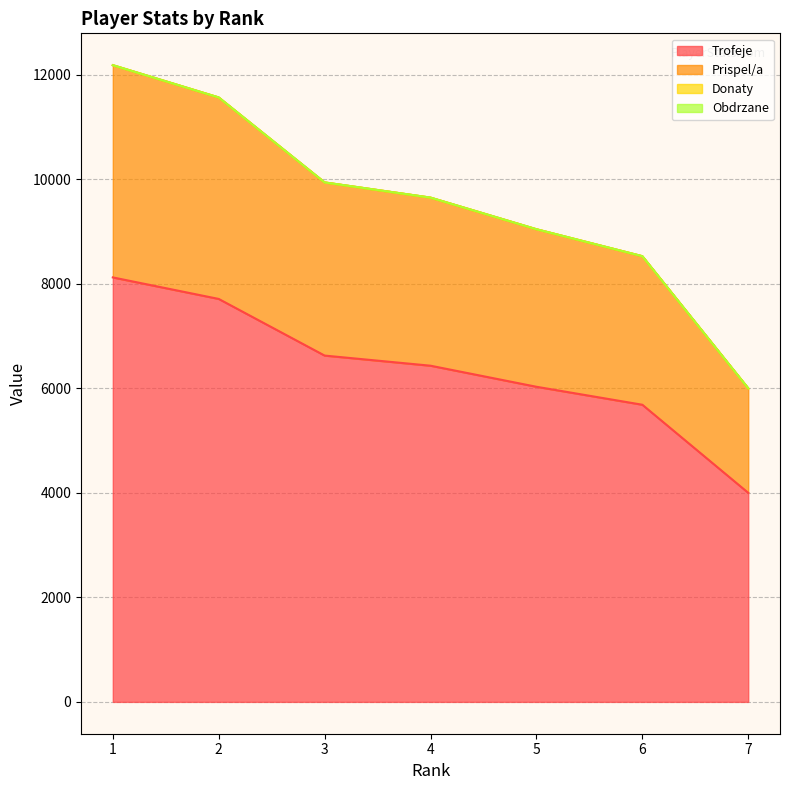

Where does the Prispel/a series first go above 9651?

1